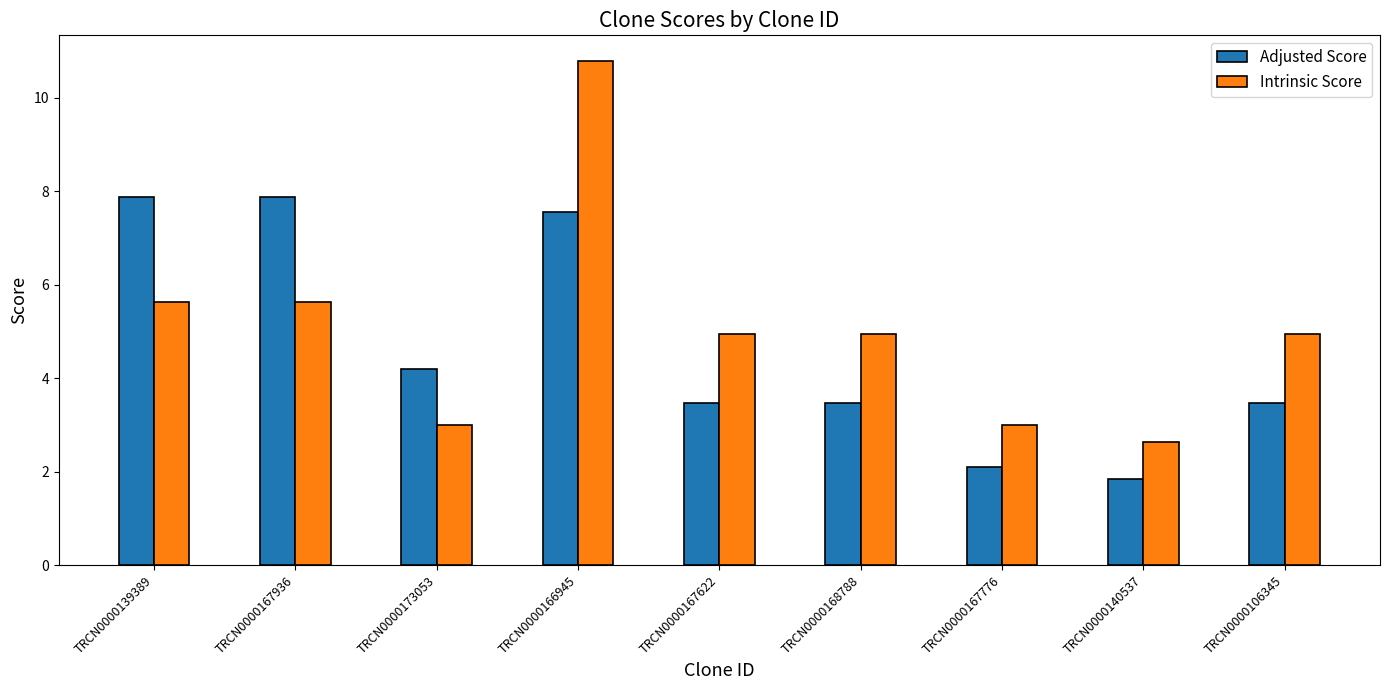

Which series has the widest spread of values?

Intrinsic Score